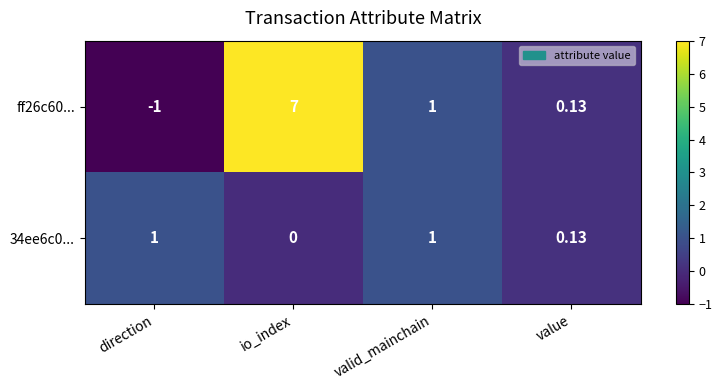

Rank the series by their maximum value, from lowest to highest.

34ee6c0..., ff26c60...